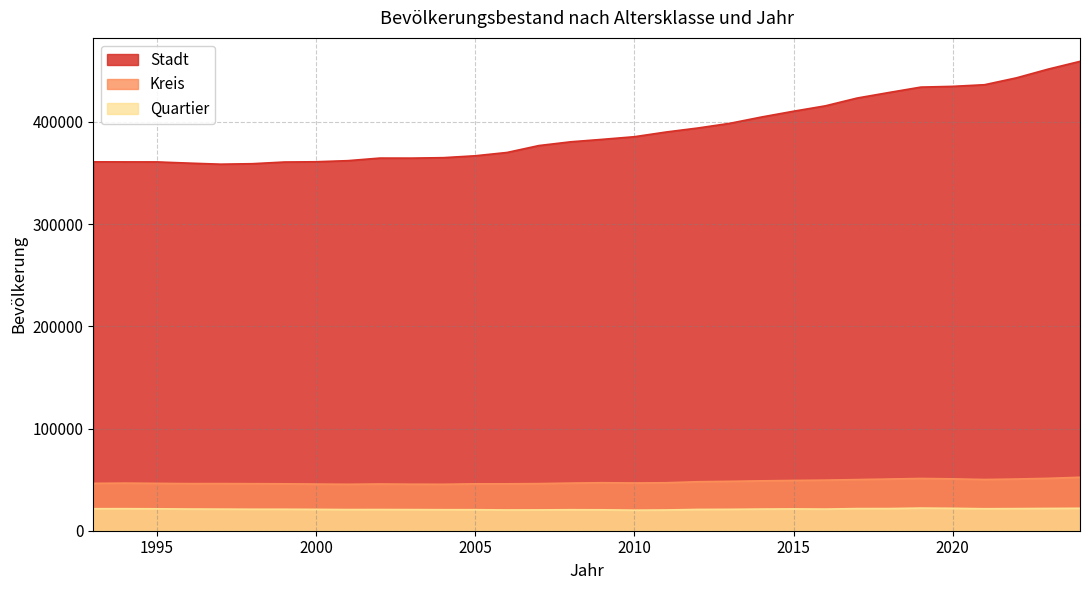

Which series has the largest total across all categories?

Stadt